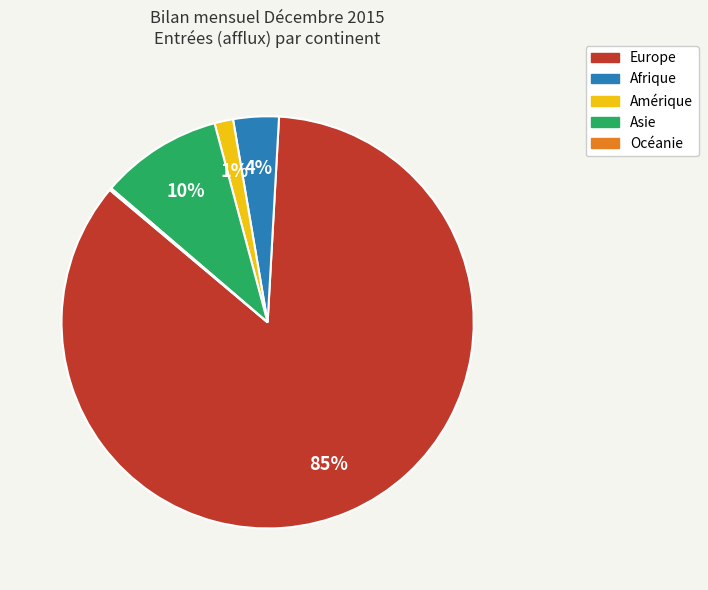

To the nearest percent, what portion does Amérique represent?

1%